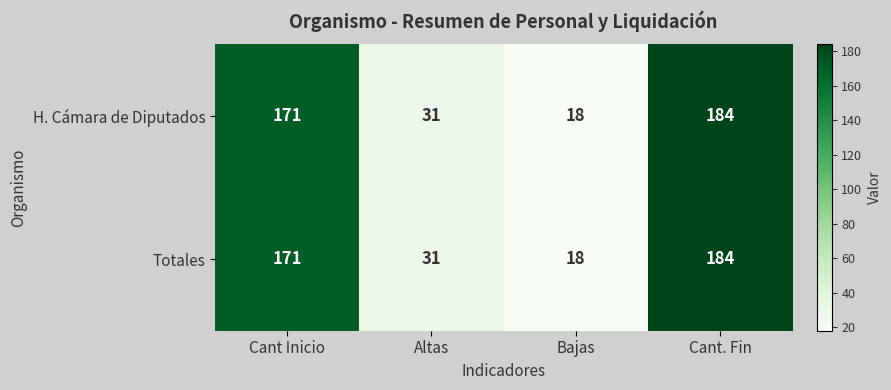

What is the difference between the maximum and minimum values in the Totales series?

166